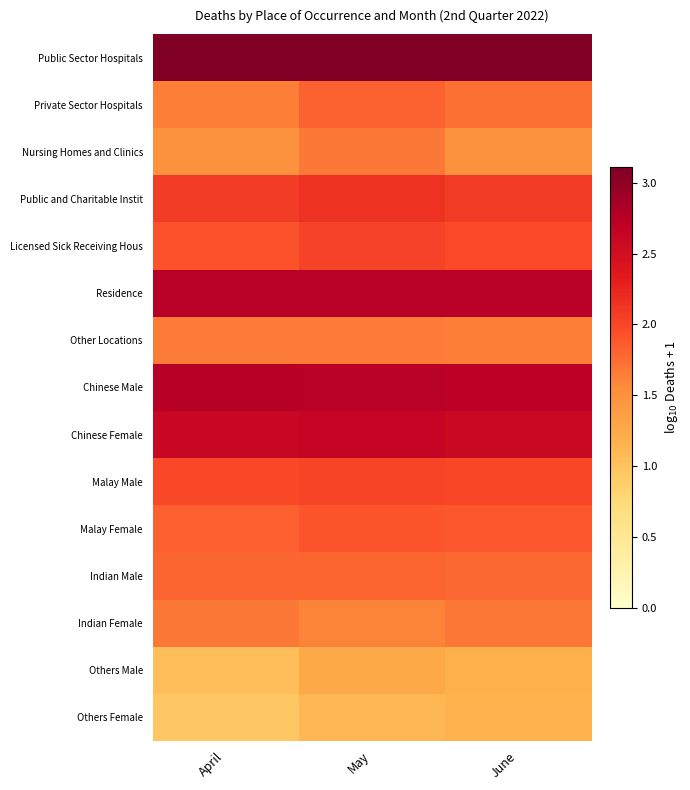

At how many categories does at least one series exceed 2?

3